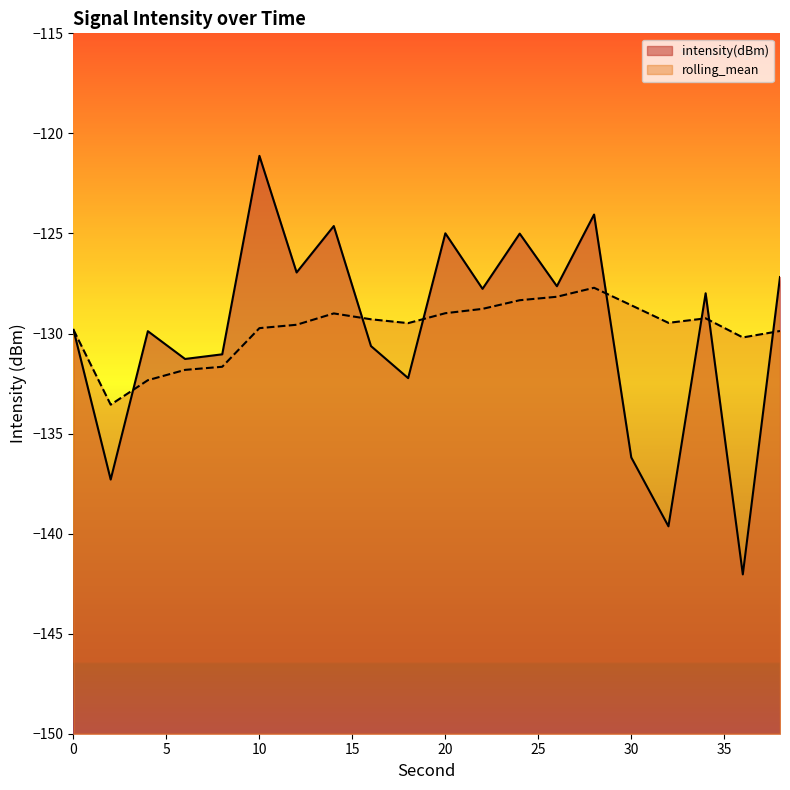

At which label does rolling_mean reach its peak?

28